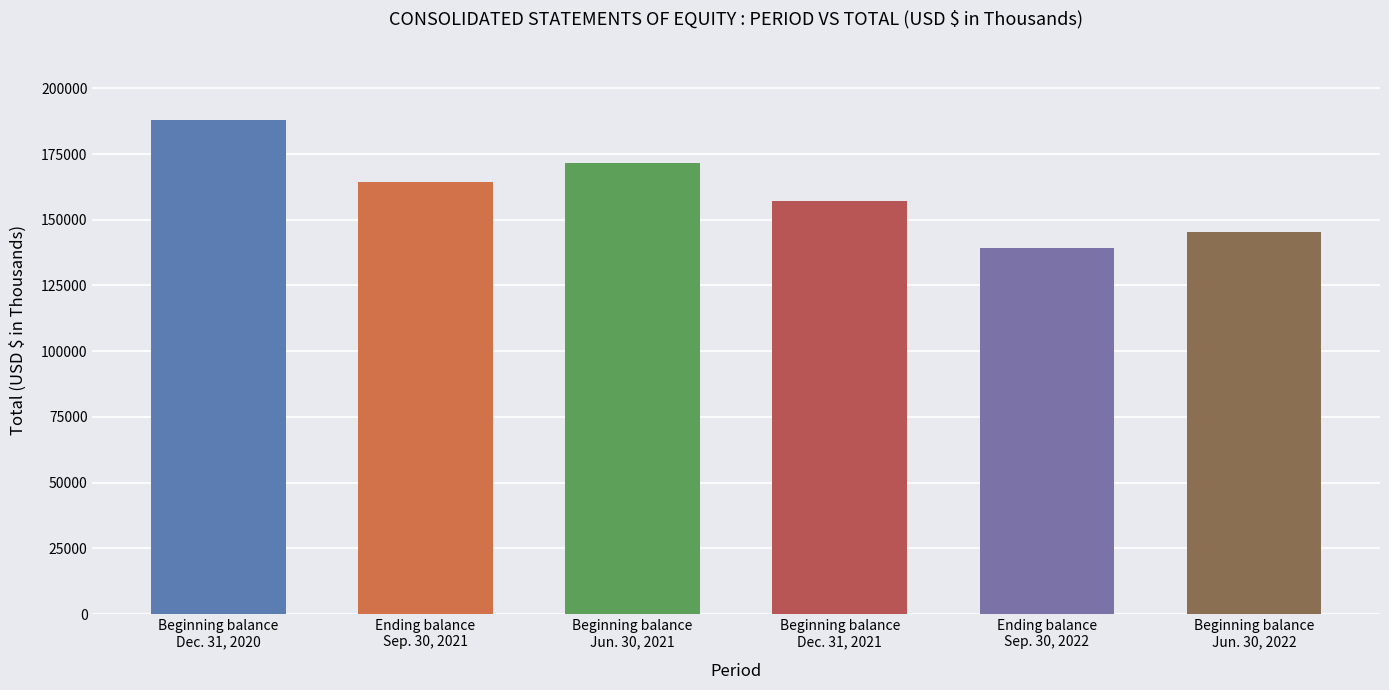

How many distinct data groups are displayed?

1